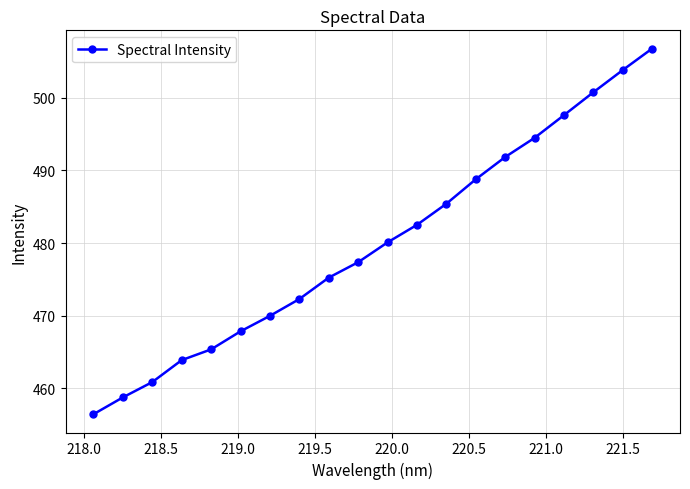

Reading right to left, list all the values displayed in this chart.

506.8	503.8	500.7	497.6	494.5	491.8	488.8	485.4	482.5	480.1	477.4	475.2	472.3	470.0	467.8	465.4	463.9	460.9	458.8	456.4